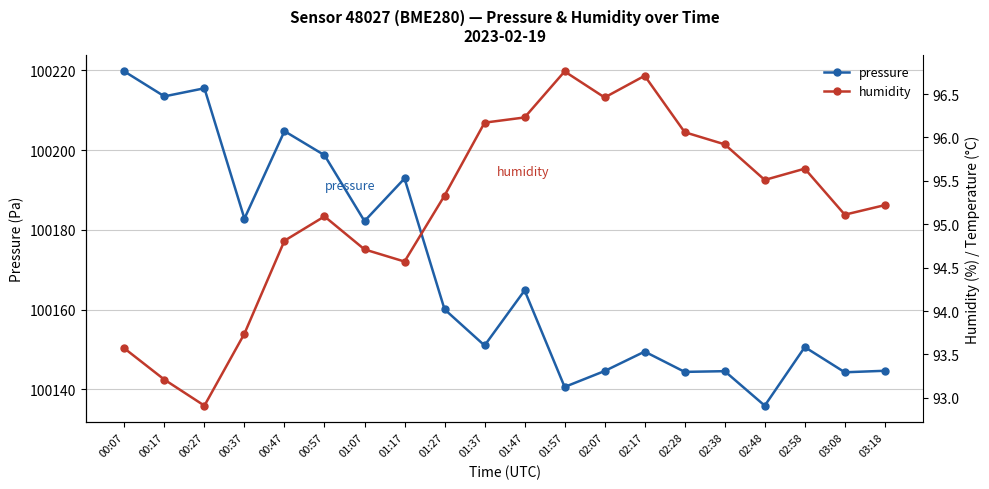

What is the difference between the maximum and minimum values in the humidity series?

3.9